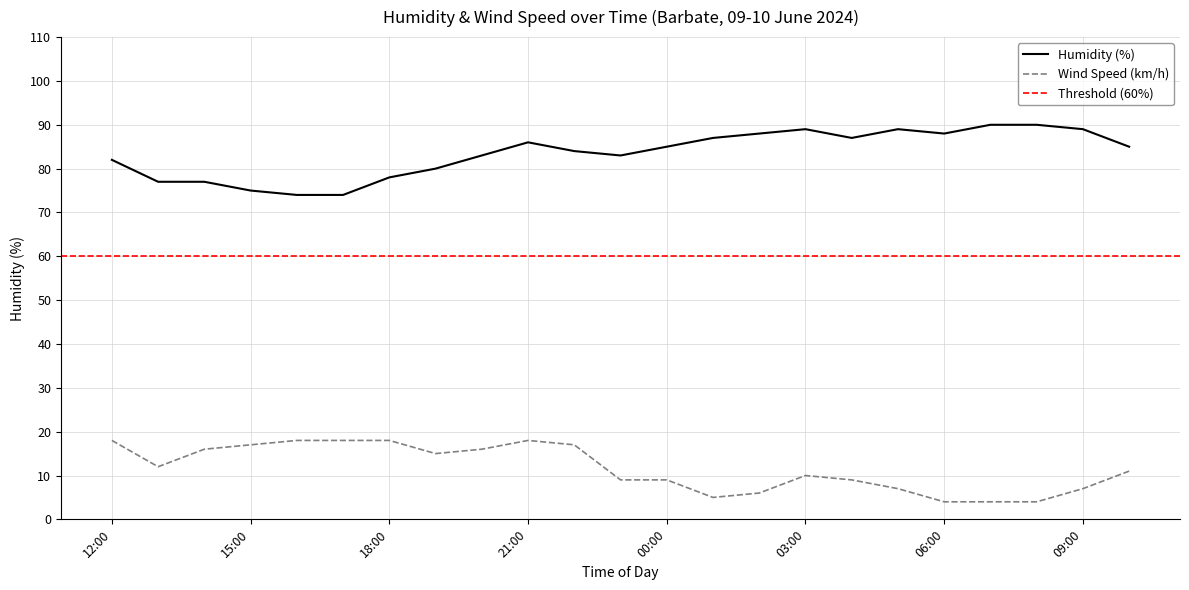

What value does the Humidity (%) series have at 19:00?

80